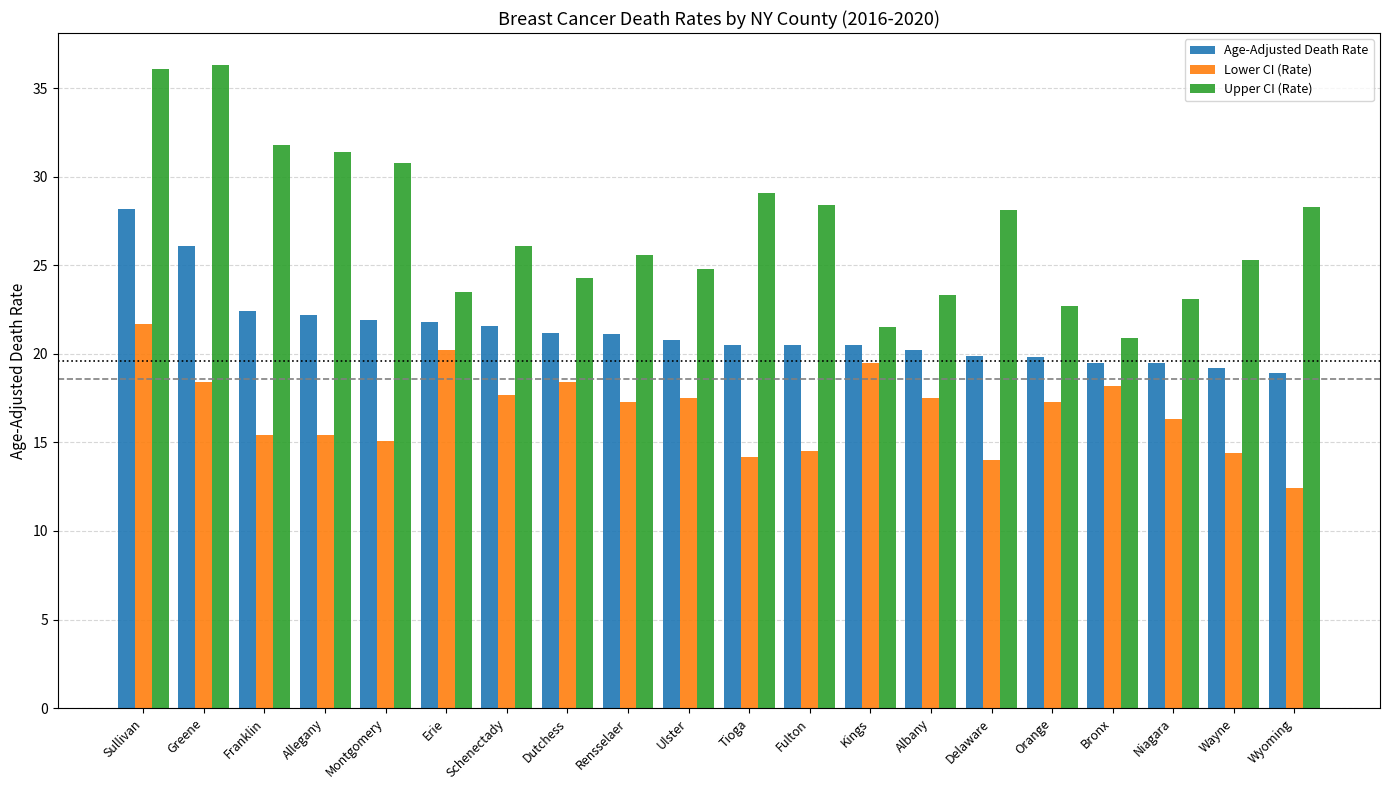

Which series has the largest total across all categories?

Upper CI (Rate)